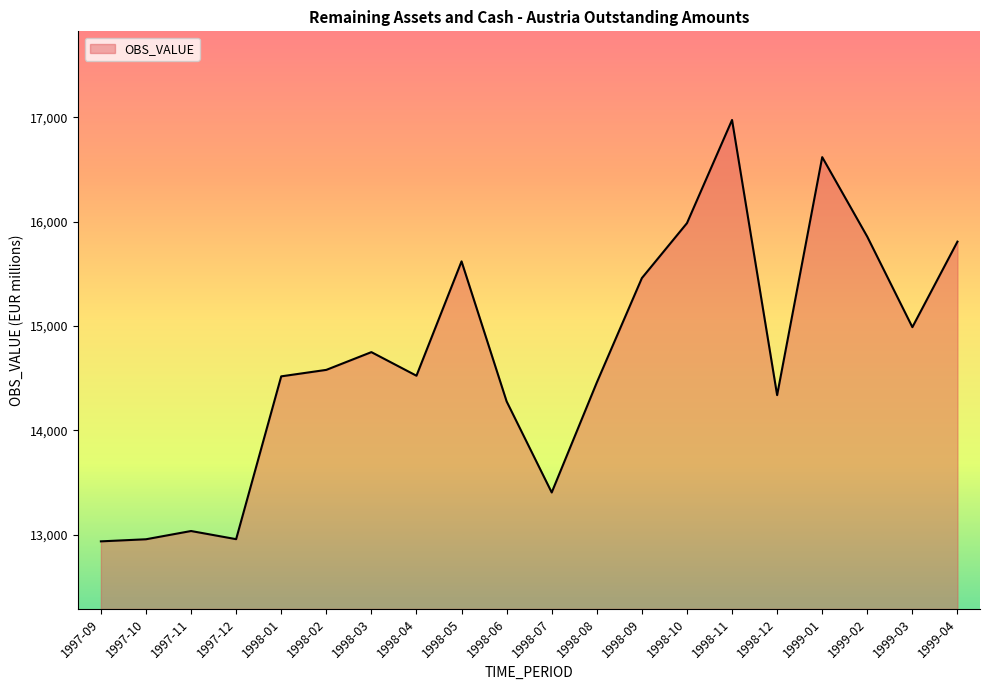

True or false: the data has more than 1 interior local peaks.

True